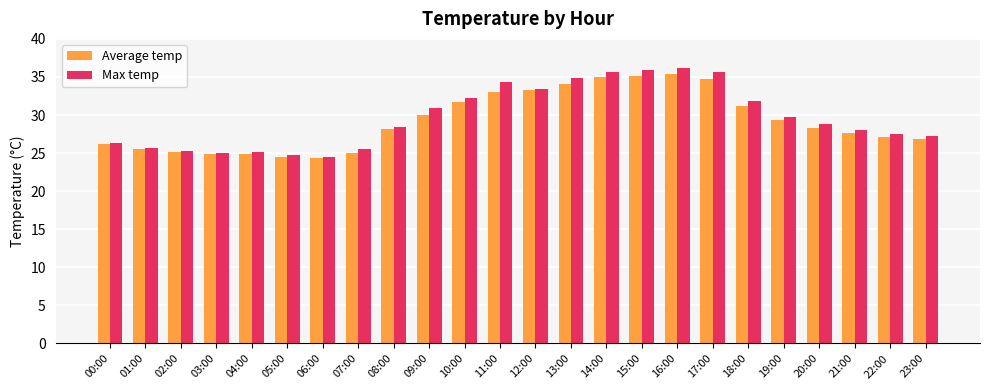

What is the smallest value displayed?

24.4